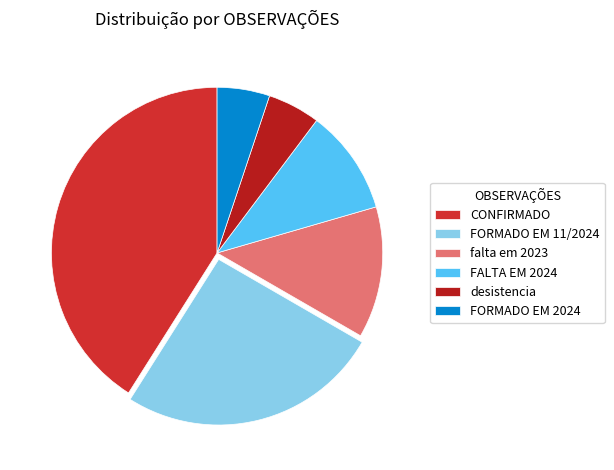

Is FORMADO EM 11/2024 the majority of the pie?

No